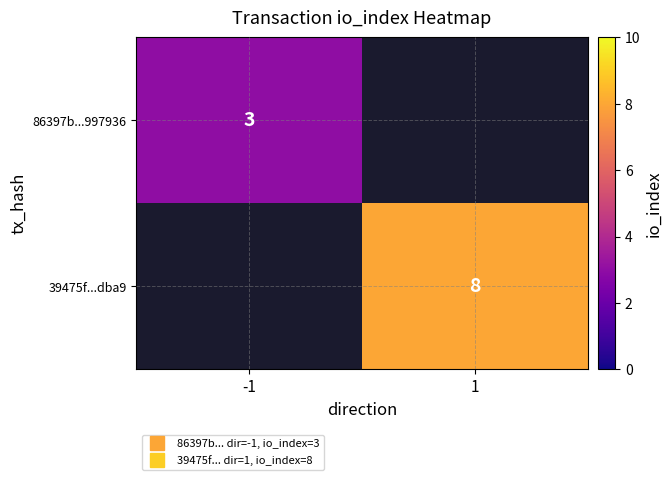

Rank the categories by 39475f...dba9 value from lowest to highest.

-1, 1